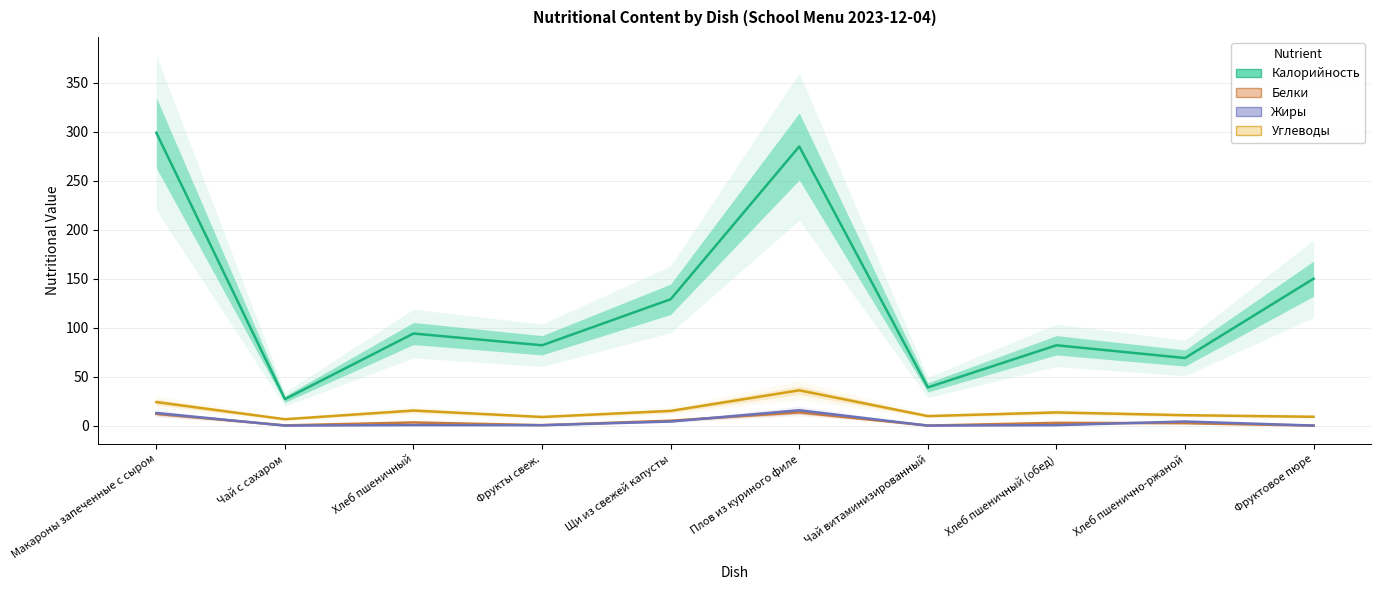

Where does the Белки series first go above 2?

Макароны запеченные с сыром